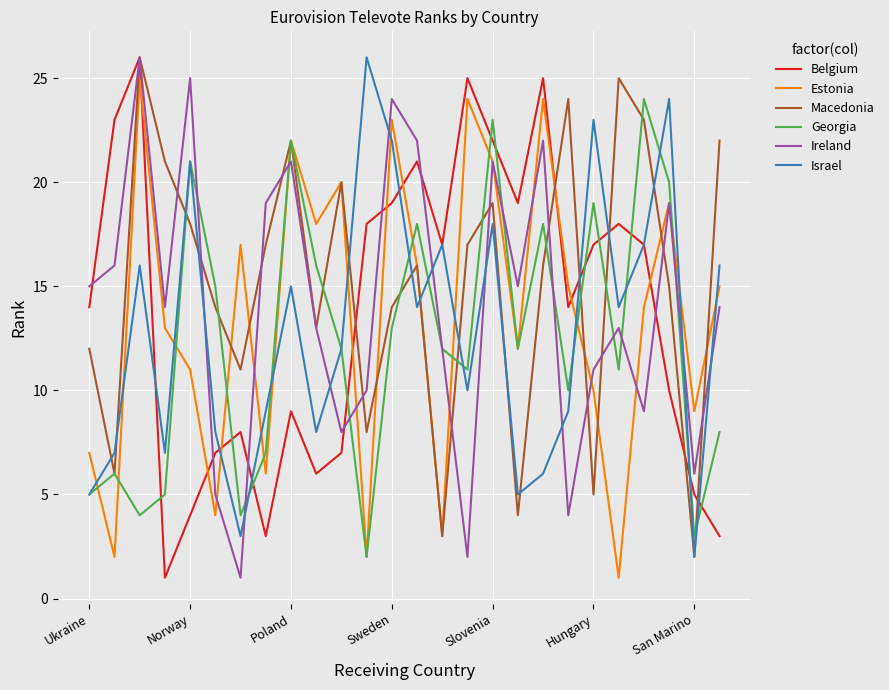

How many intersections are there between Estonia and Israel?

13